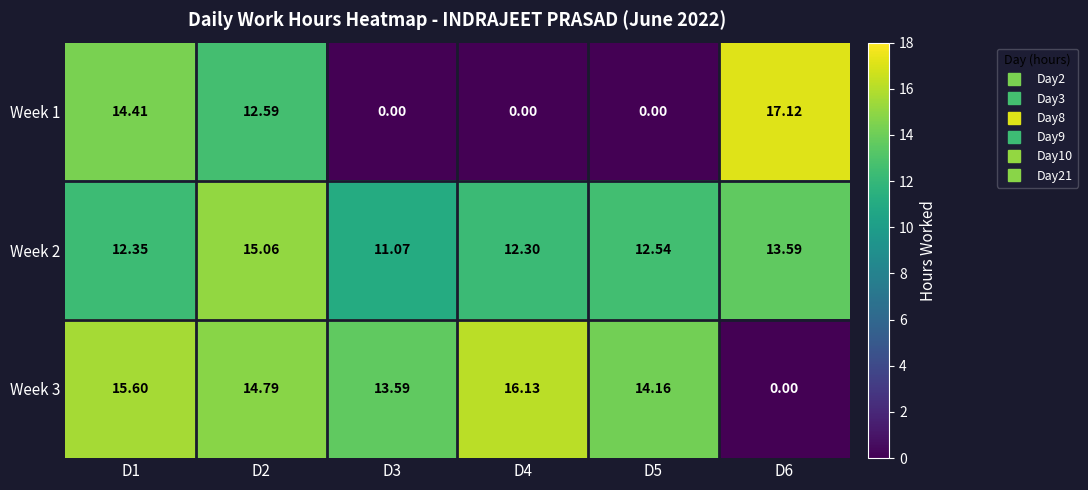

Is the value of Week 3 at D6 greater than the value of Week 2 at D2?

No